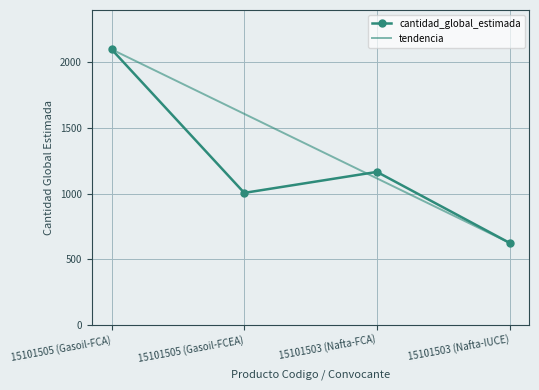

What is the value of the 3rd point from the left?

1166